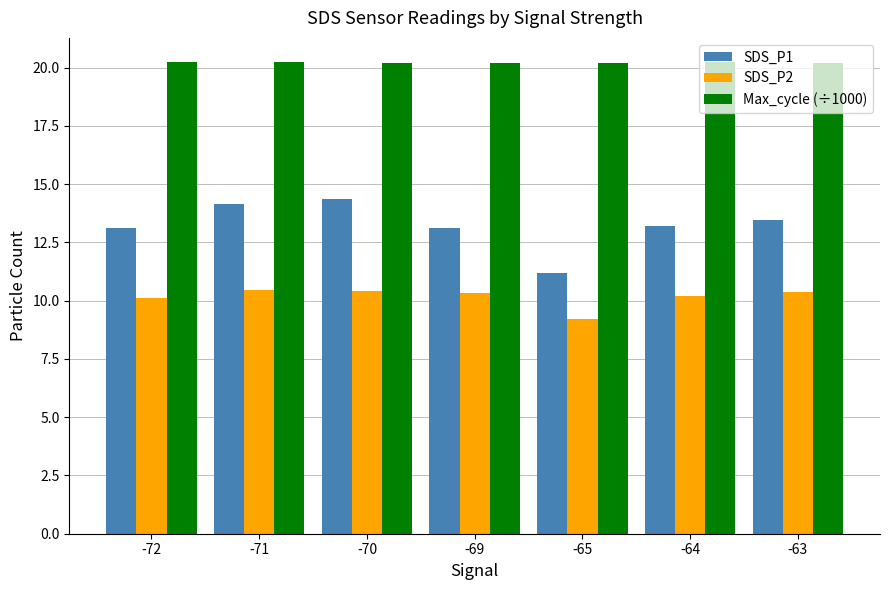

What is the difference between the second highest and minimum values in the SDS_P1 series?

2.9